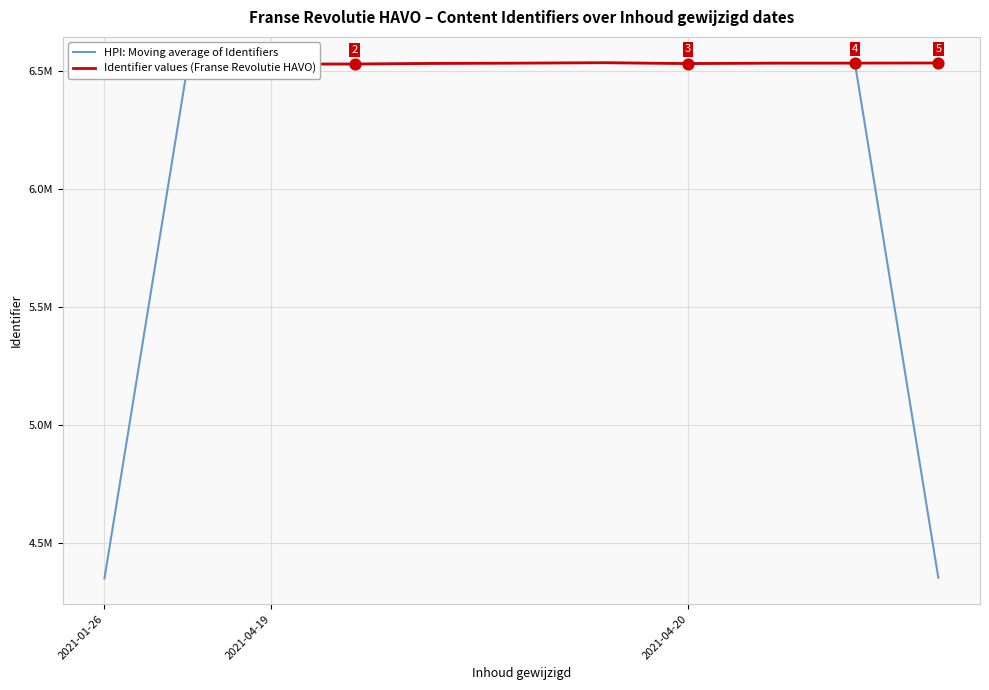

What are all the series names shown in the legend?

HPI: Moving average of Identifiers, Identifier values (Franse Revolutie HAVO)